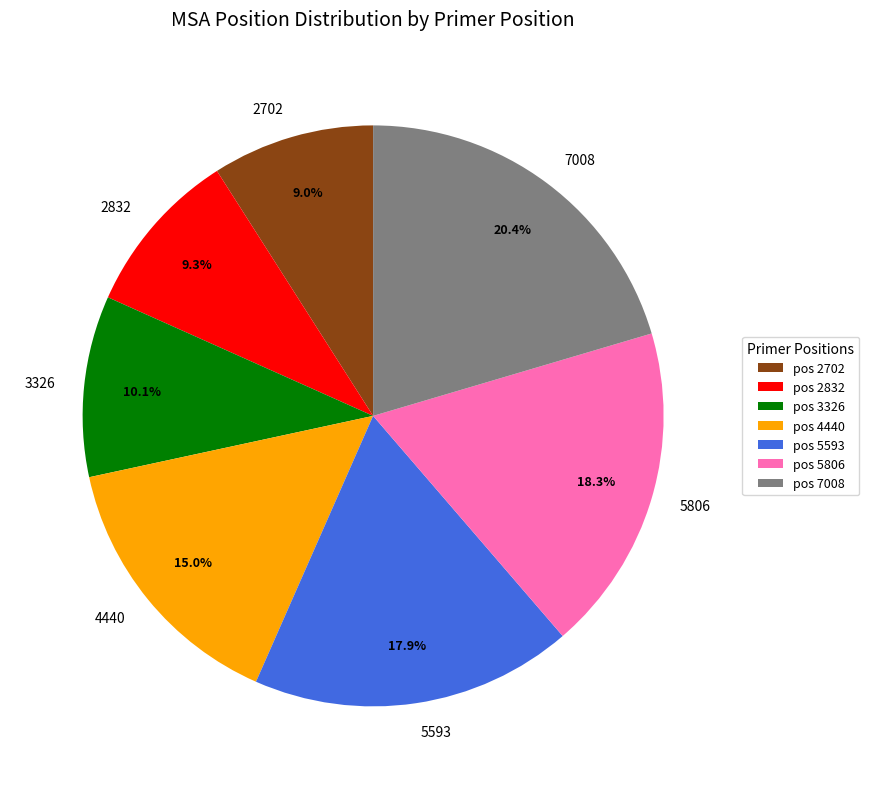

Is there a majority slice in this chart?

No